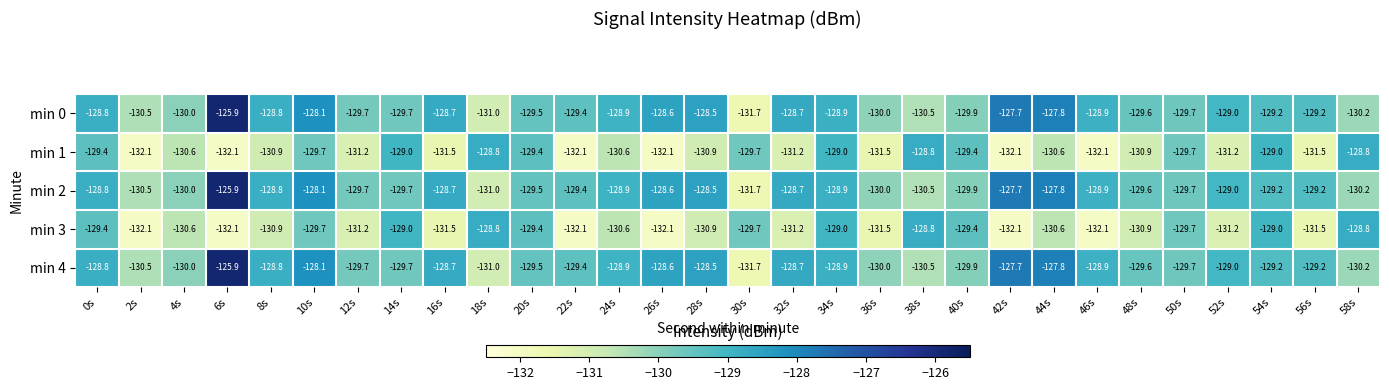

Count the number of categories in the chart.

30